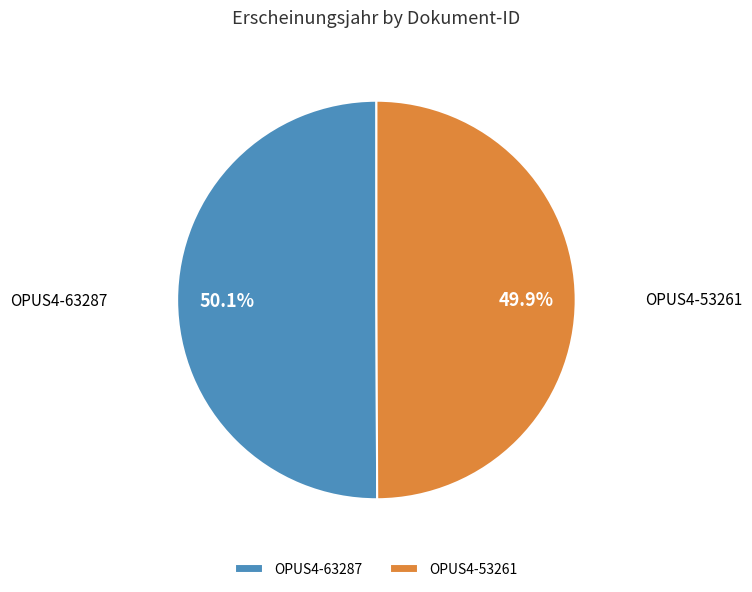

Combined, do OPUS4-53261 and OPUS4-63287 account for over 50%?

Yes